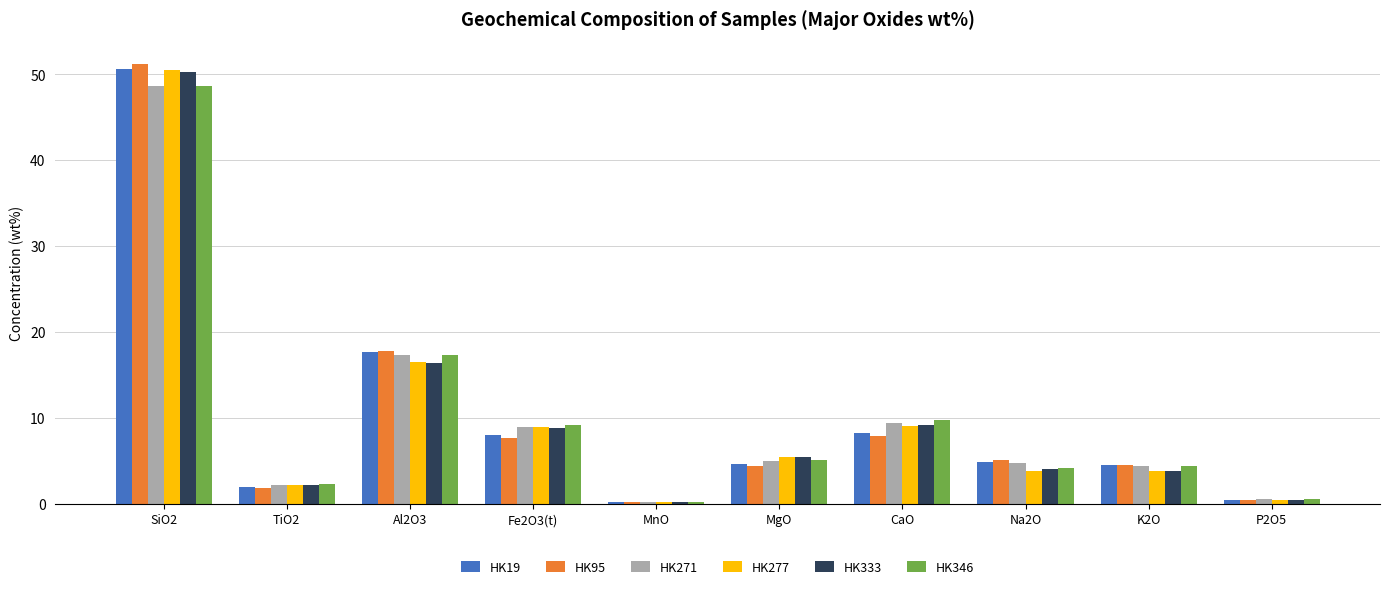

What is the sum of all HK333 values?

100.5